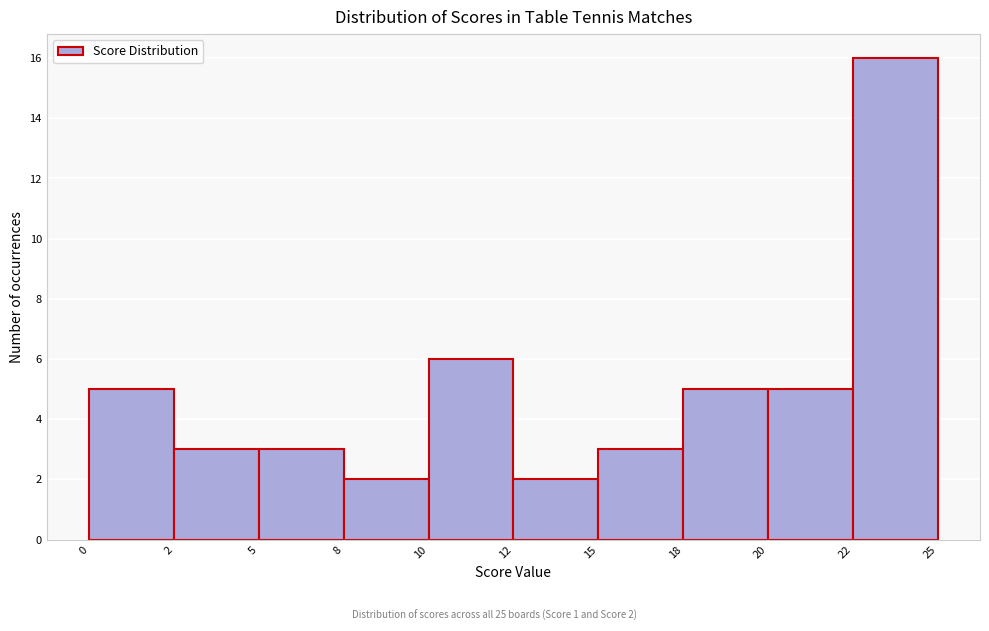

Reading right to left, transcribe all the data shown in this chart.

16	5	5	3	2	6	2	3	3	5